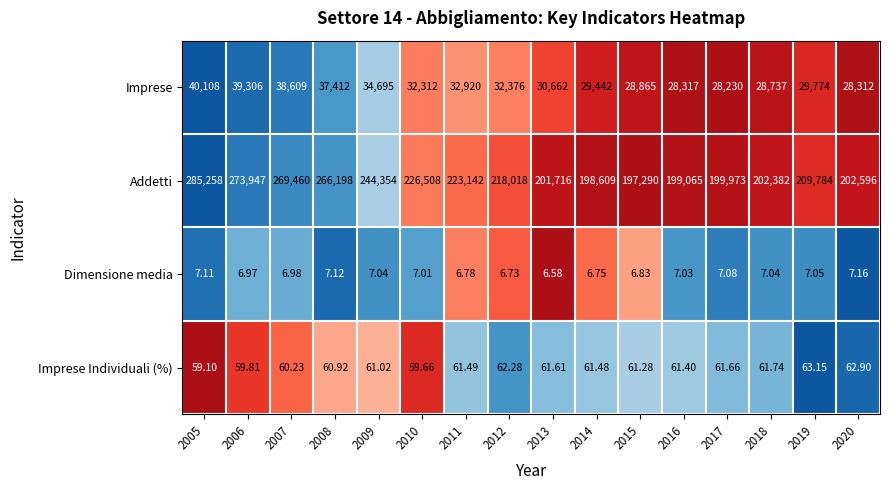

At which category is the sum across all series the highest?

2005